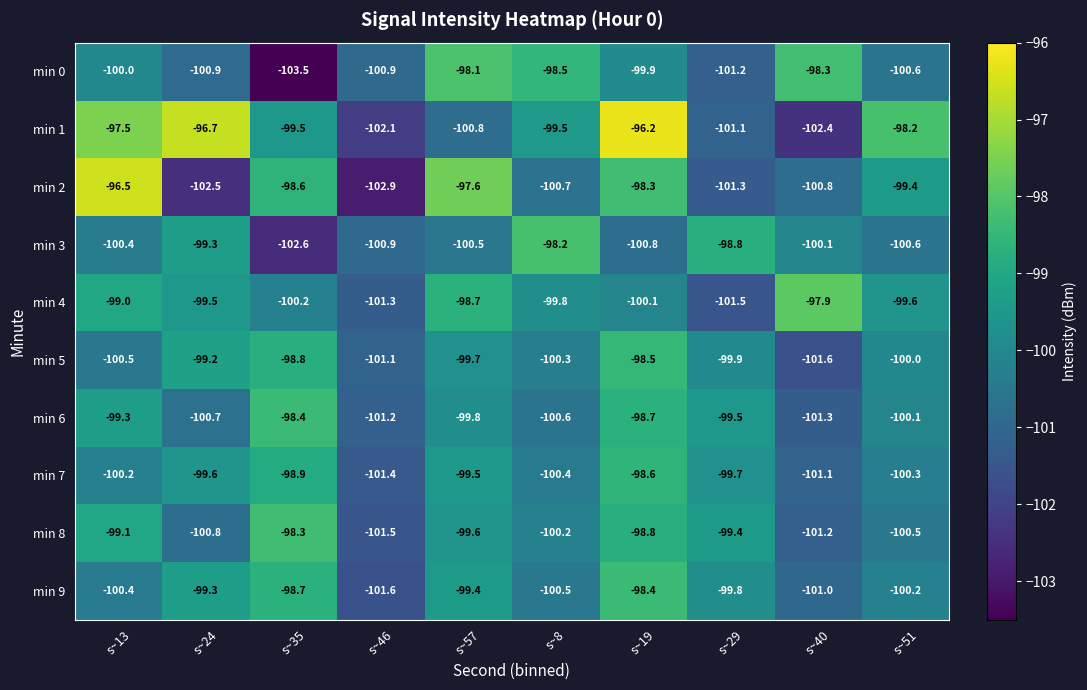

Which series has the largest total across all categories?

min 1